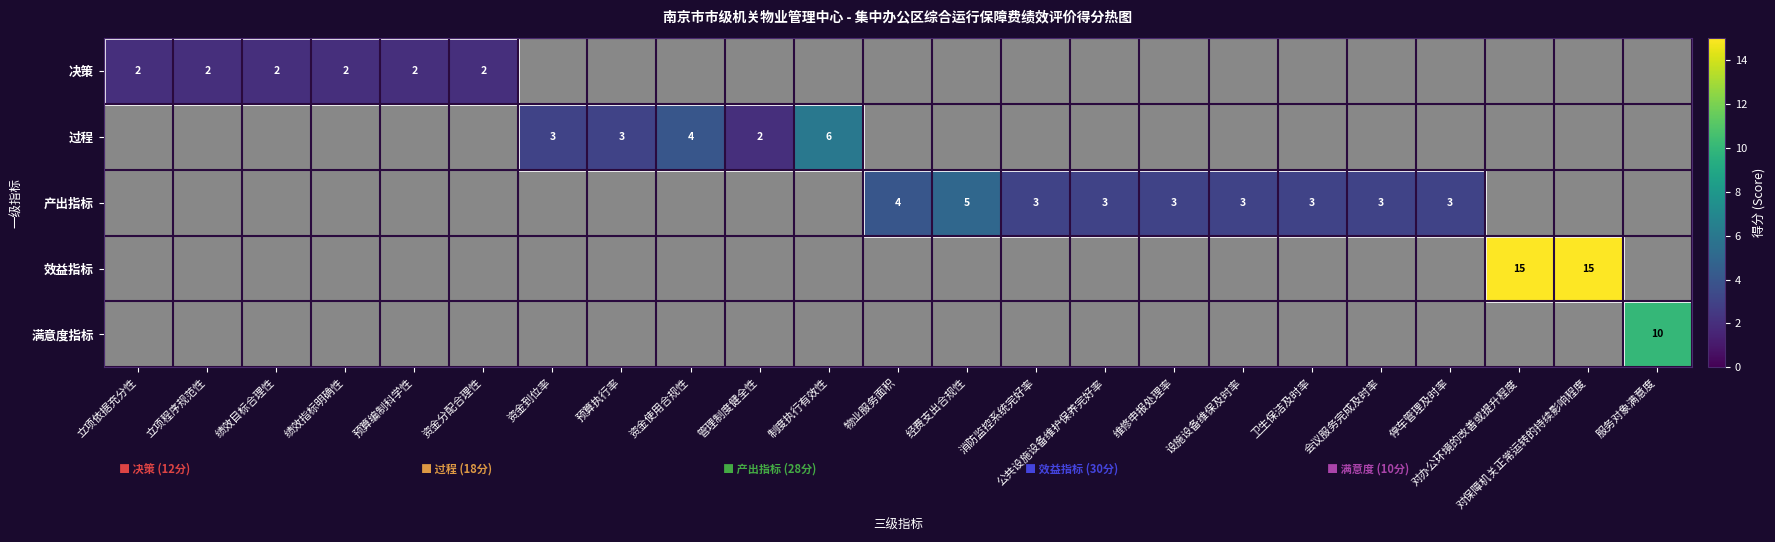

The 决策 series shows 2 at 立项程序规范性. True or false?

True